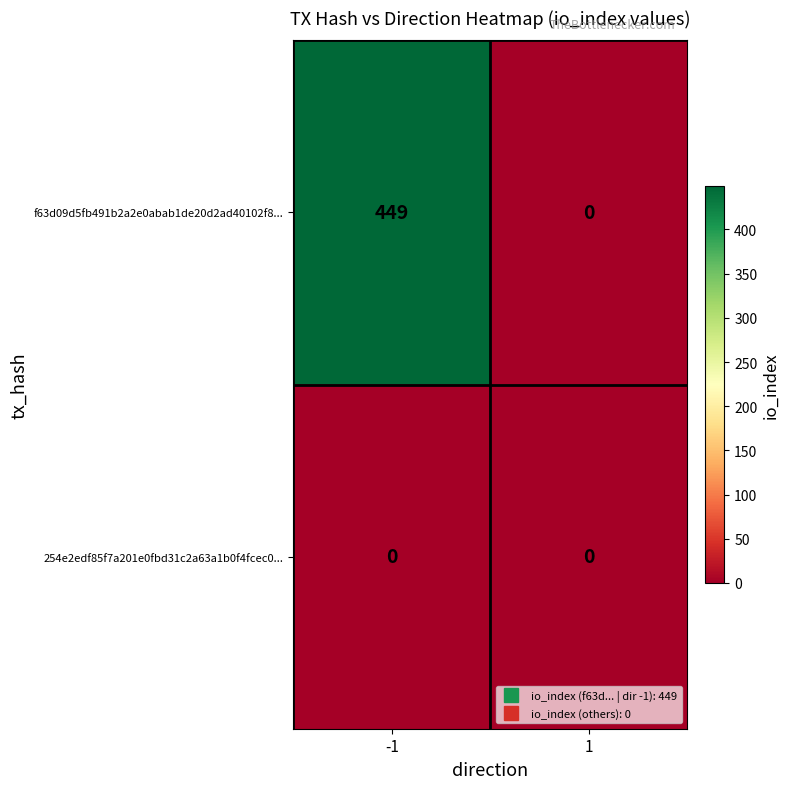

How many distinct data groups are displayed?

2